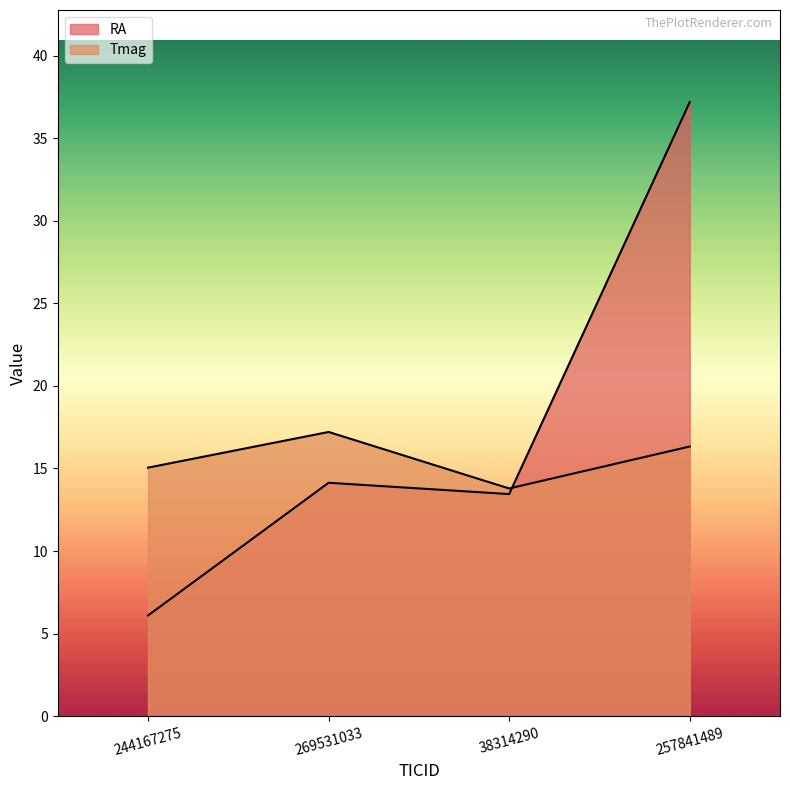

What is the value of the Tmag point at the 2nd from the left?

17.2